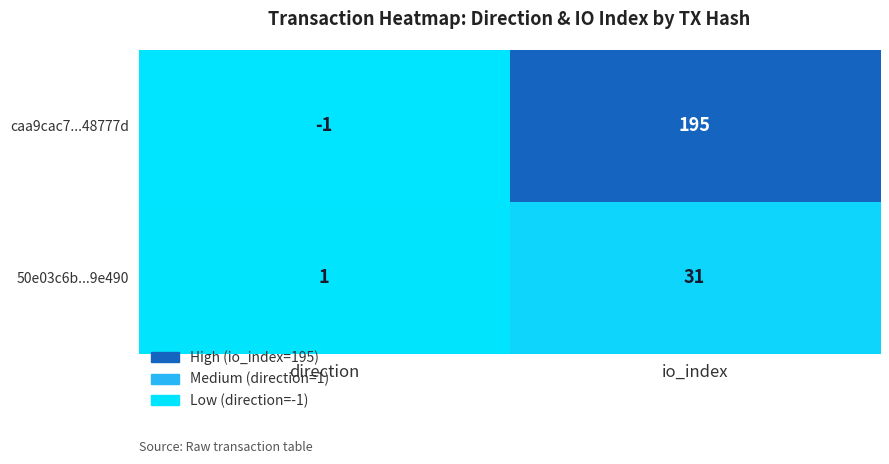

The value of caa9cac7...48777d at io_index is 70. True or false?

False